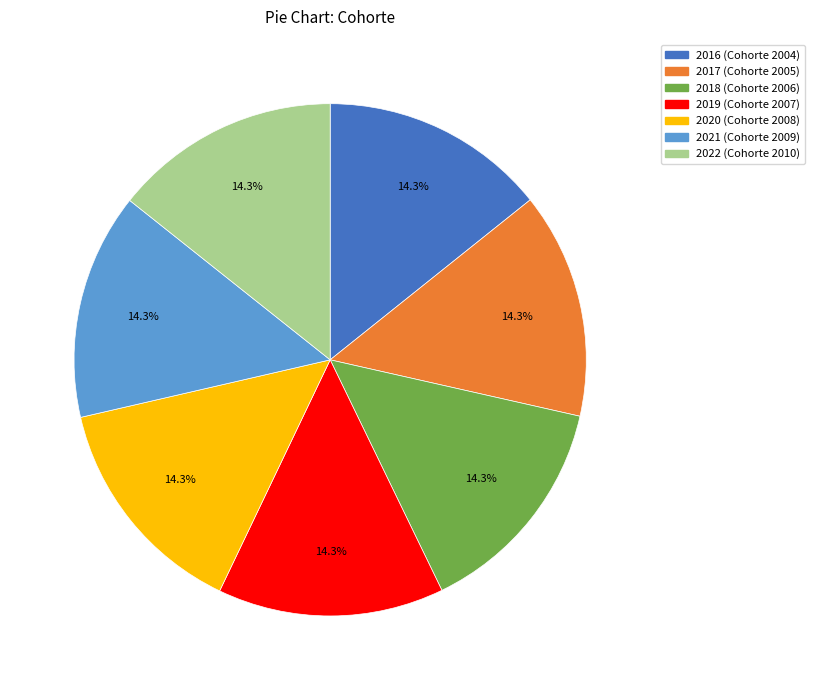

What is the total percentage of 2022 and 2020?

28.6%